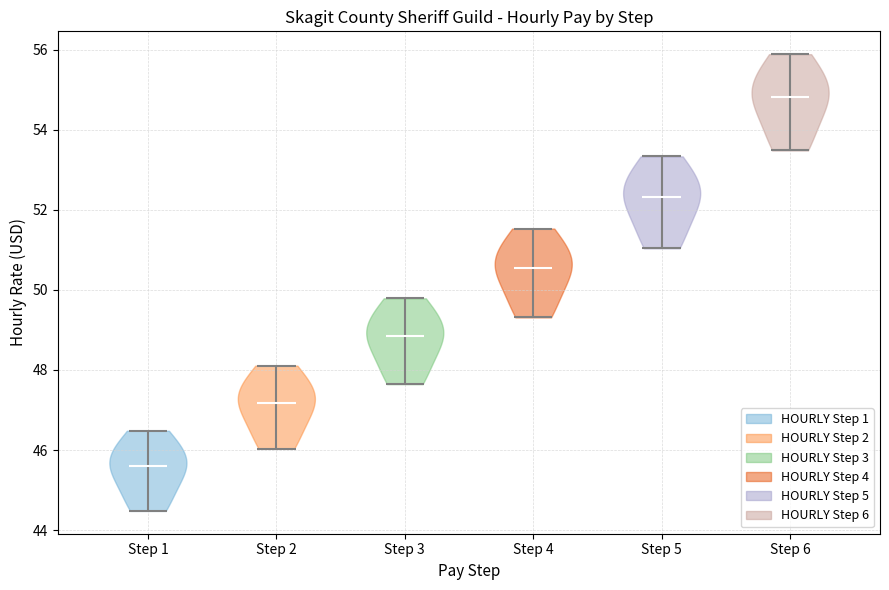

Where does the median line of the violin for Step 6 sit on the y-axis? The values are not printed on the chart, so give them approximately, as read against the axis.

54.8